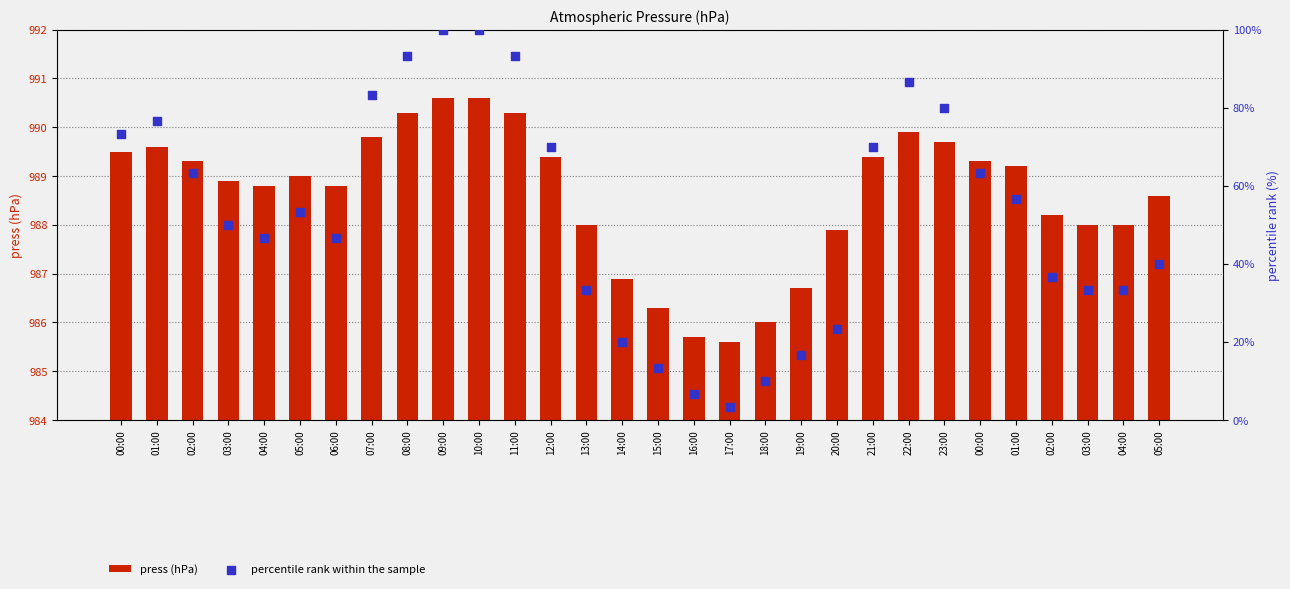

Which series has the largest total across all categories?

press (hPa)